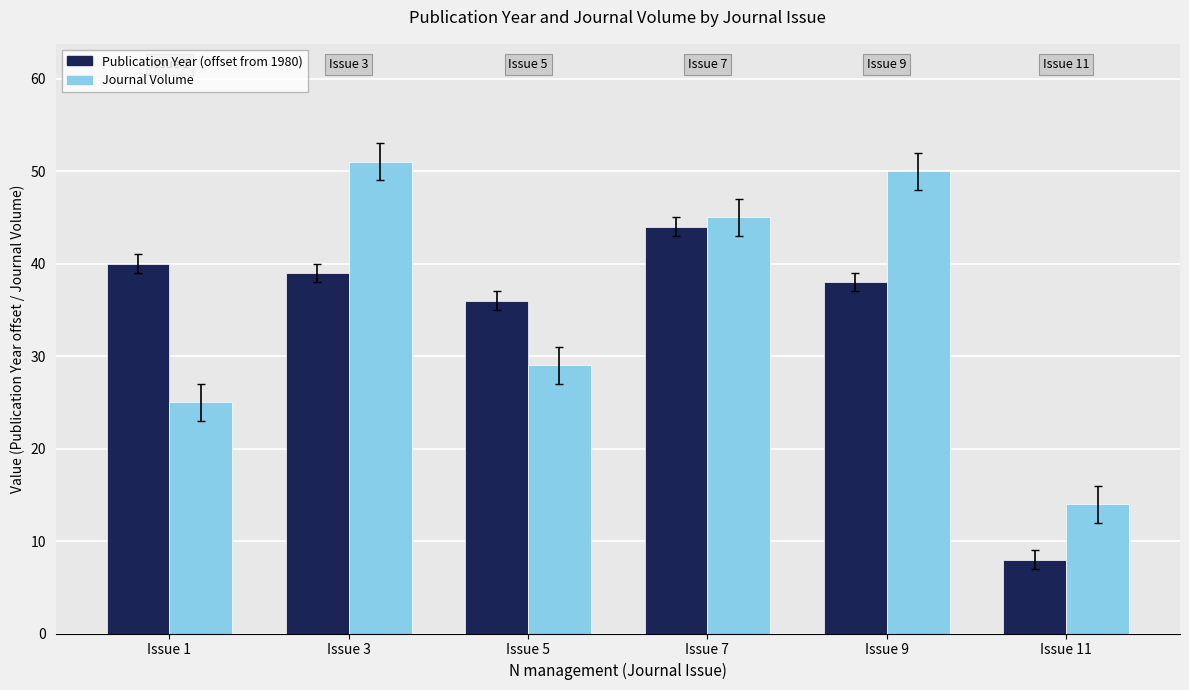

What is the minimum value for Journal Volume?

14